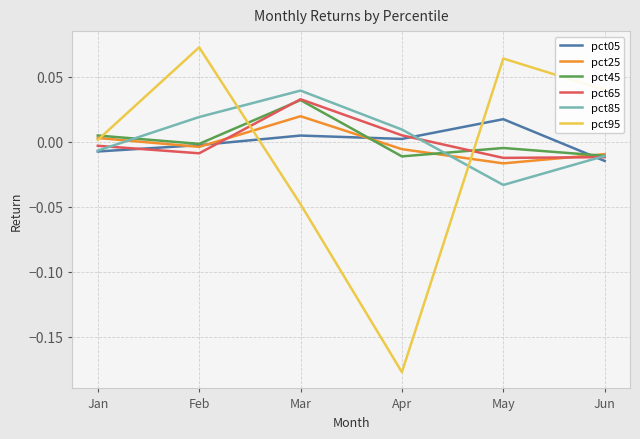

How many lines are shown in the chart?

6